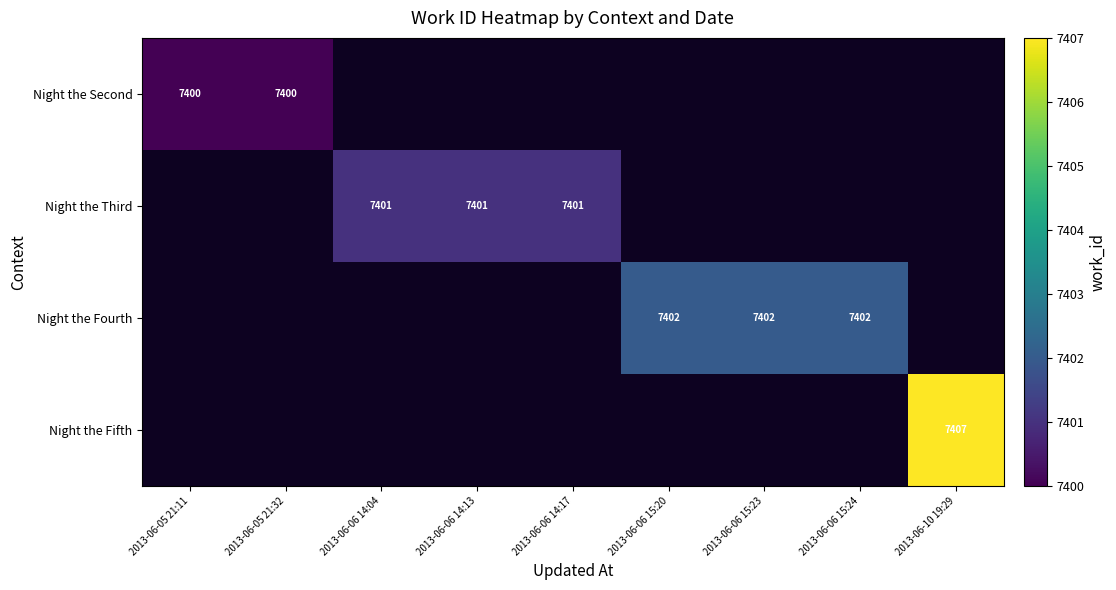

True or false: Night the Fifth has a value of 7407 at 2013-06-10 19:29.

True